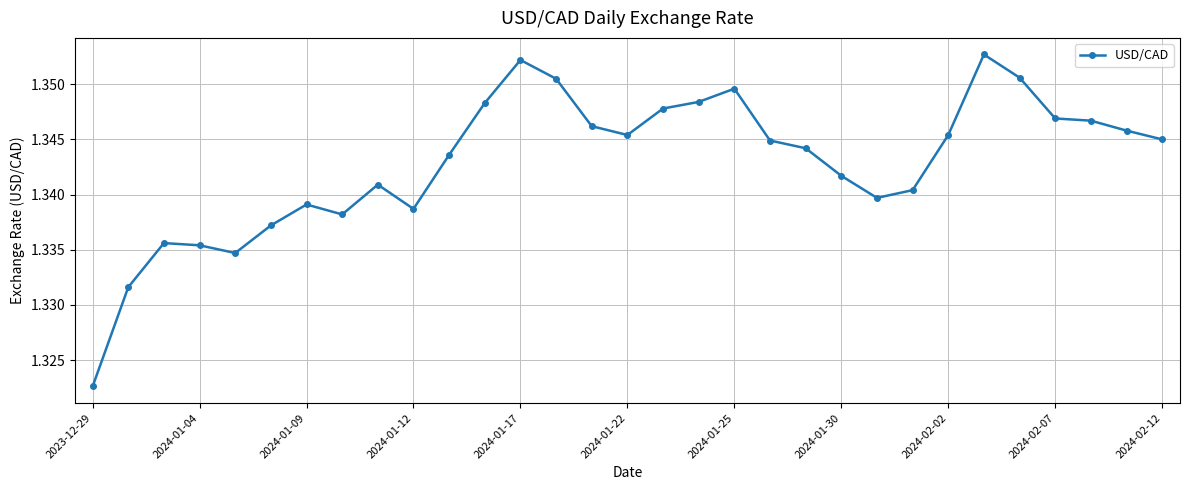

True or false: the data has more than 1 interior local peaks.

True